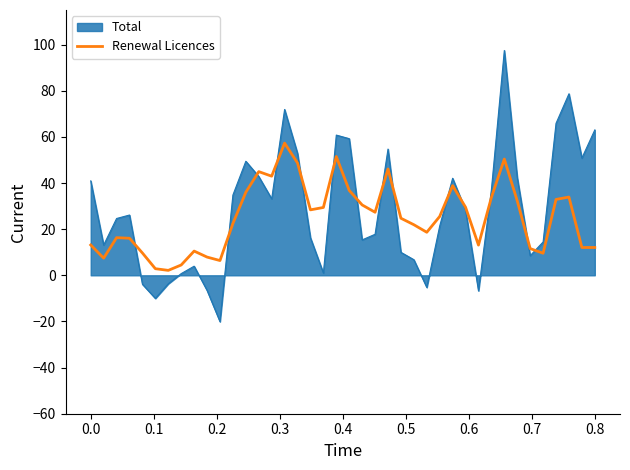

What is the lowest value of the Total series?

-20.1